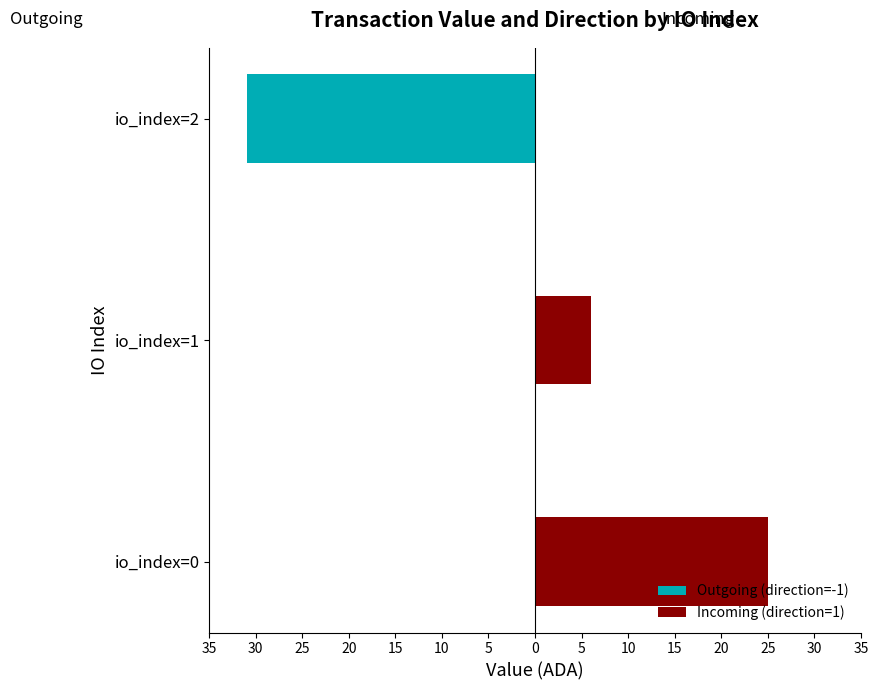

Between io_index=1 and io_index=2, which series saw the biggest shift?

Outgoing (direction=-1)